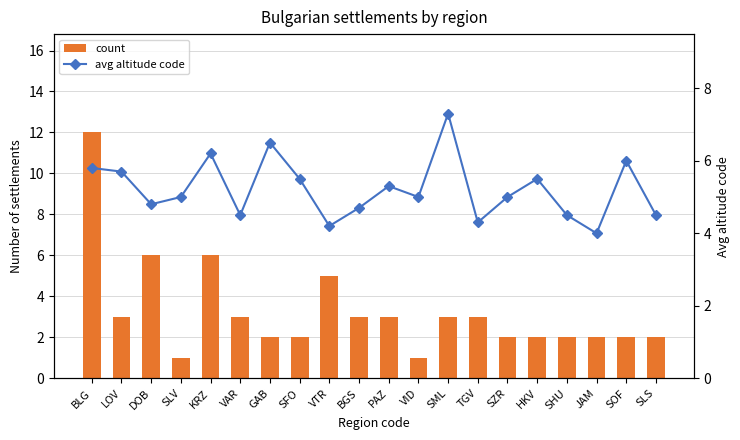

What is the difference between the highest and lowest values at SZR?

3.0